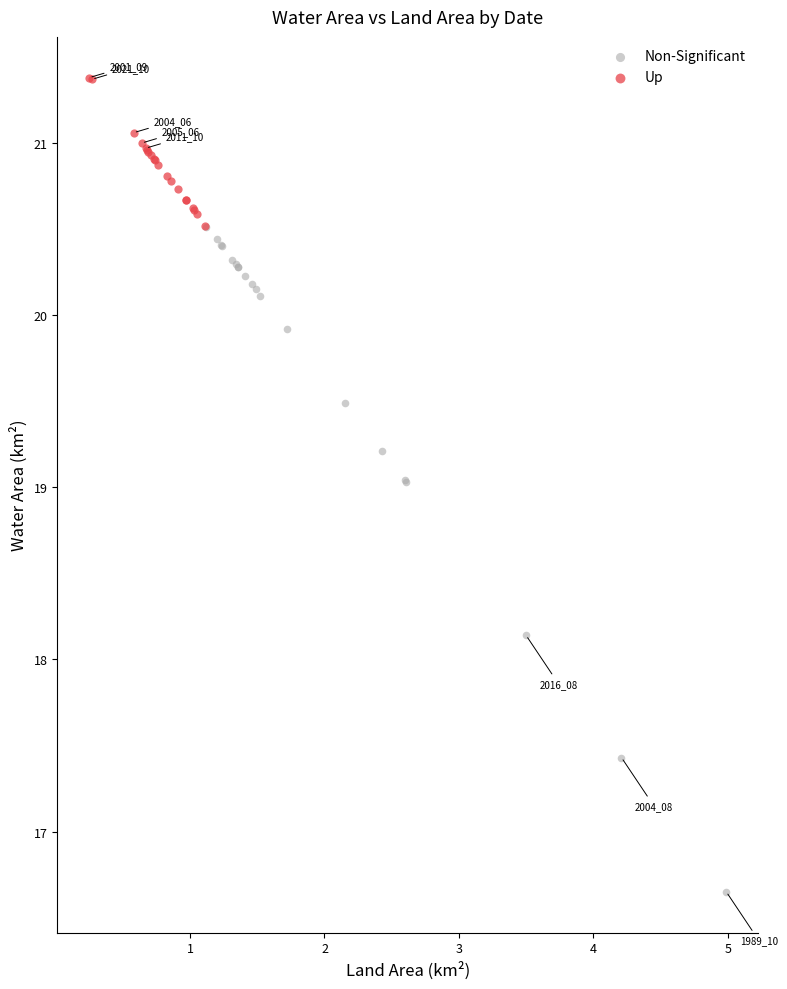

Which series has the widest spread of Y values?

Non-Significant